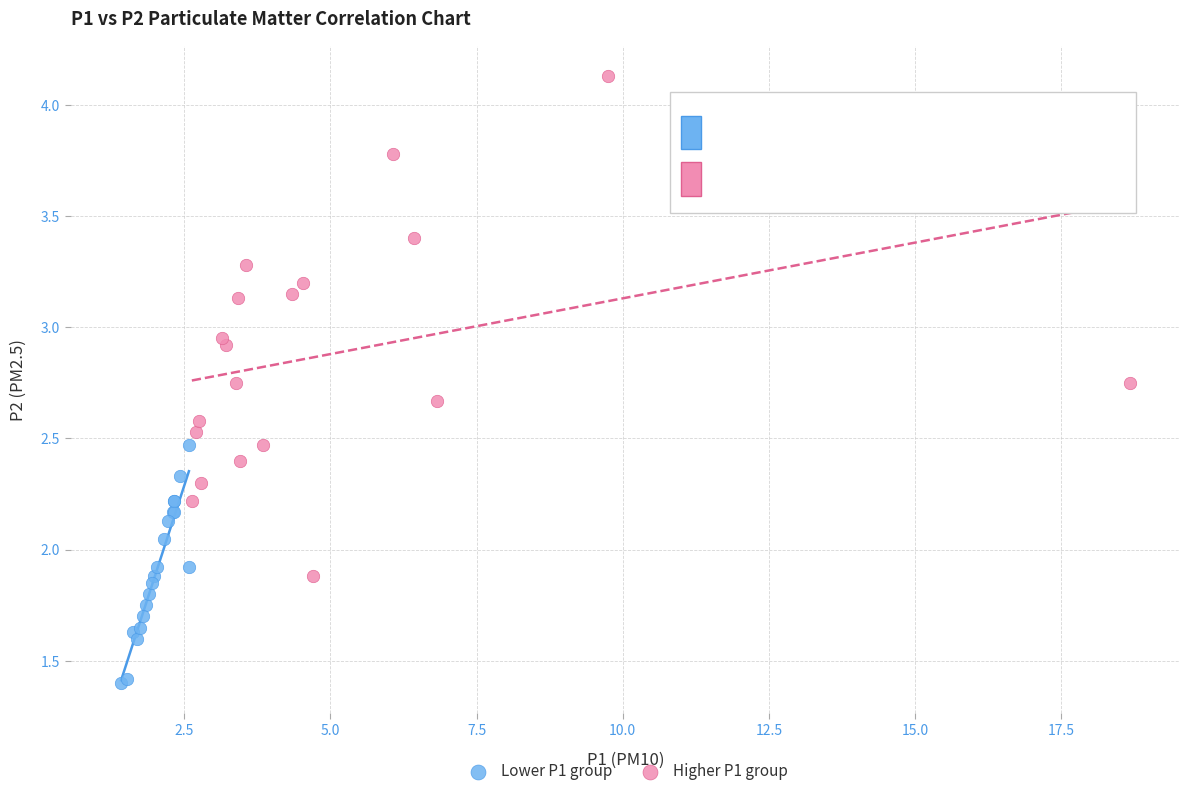

Which series has the widest spread of Y values?

Higher P1 group